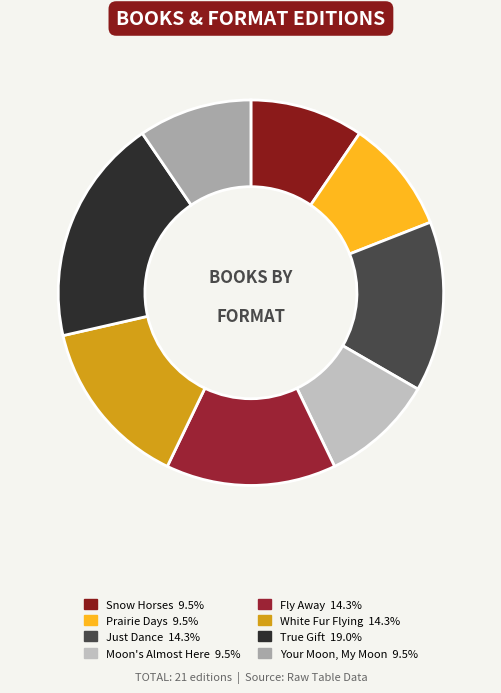

Count the number of slices in the pie.

8